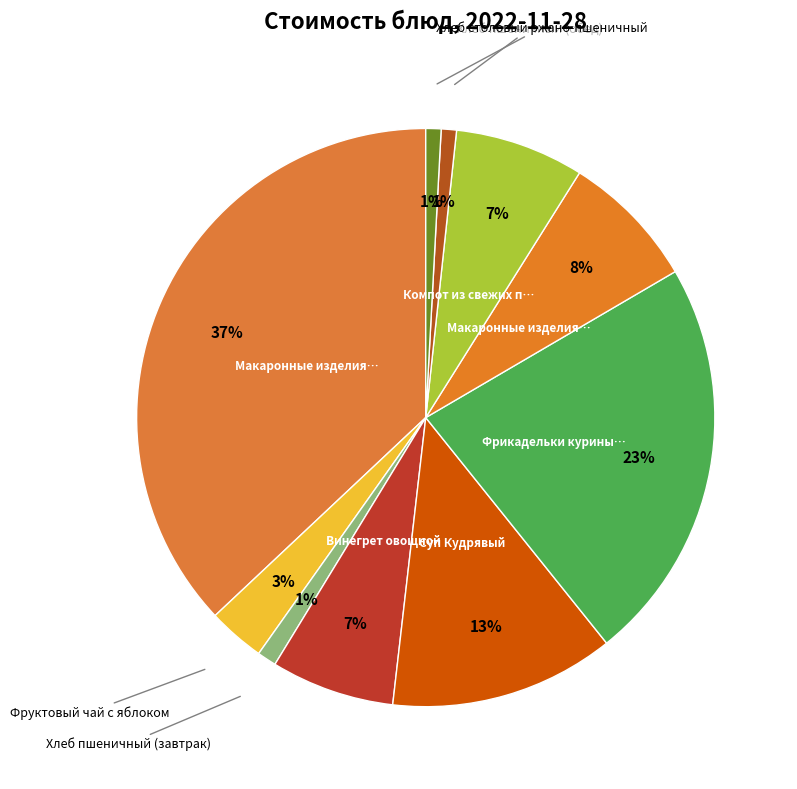

To the nearest percent, what is the difference between the largest and smallest slice percentages?

36%